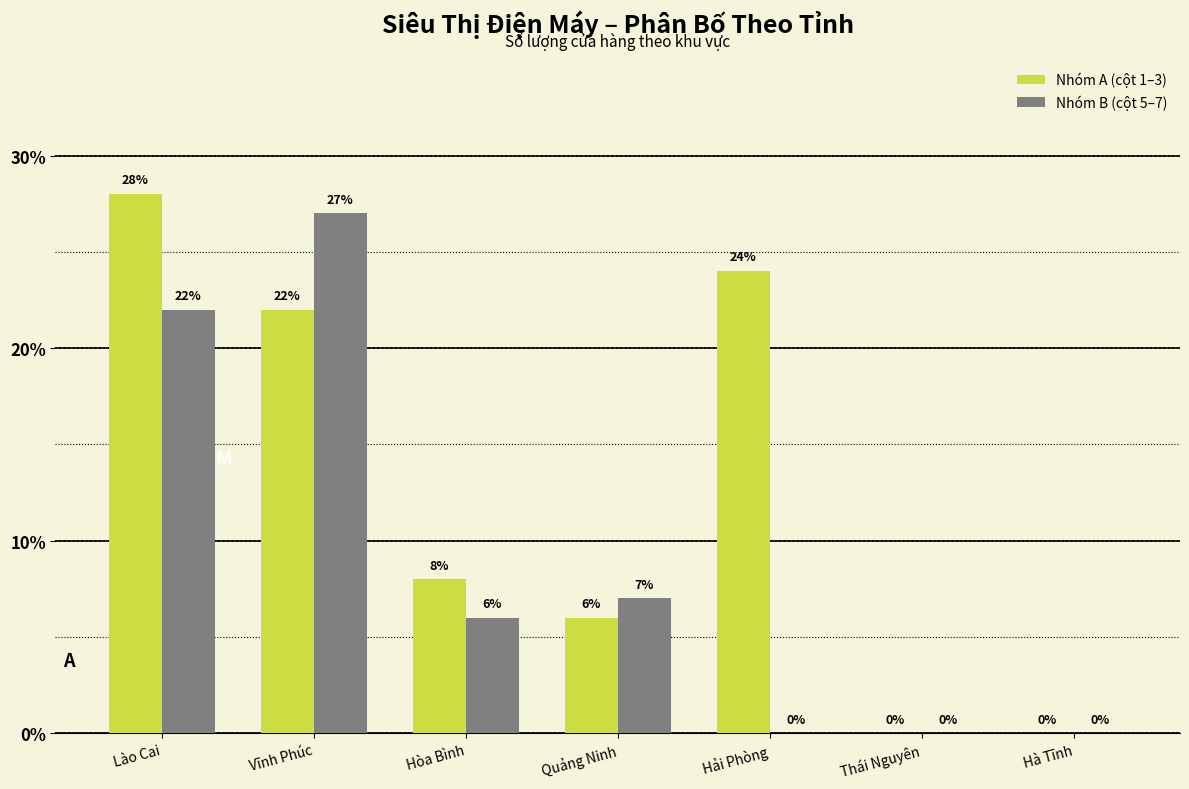

How many groups of bars are there?

7